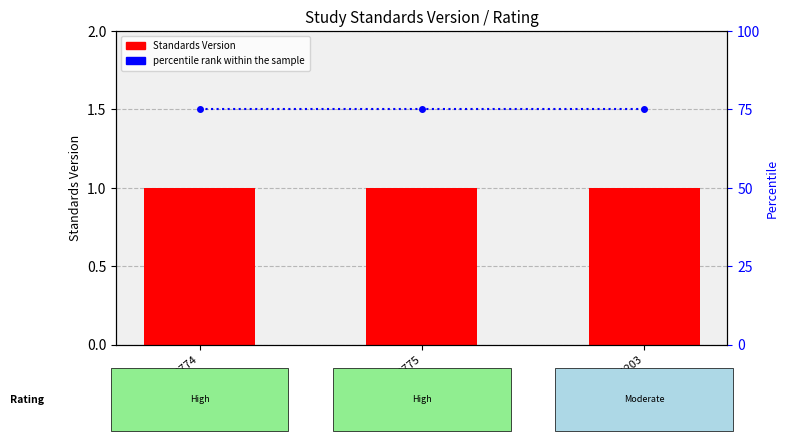

Which label corresponds to the smallest value in the chart?

WWHV003774